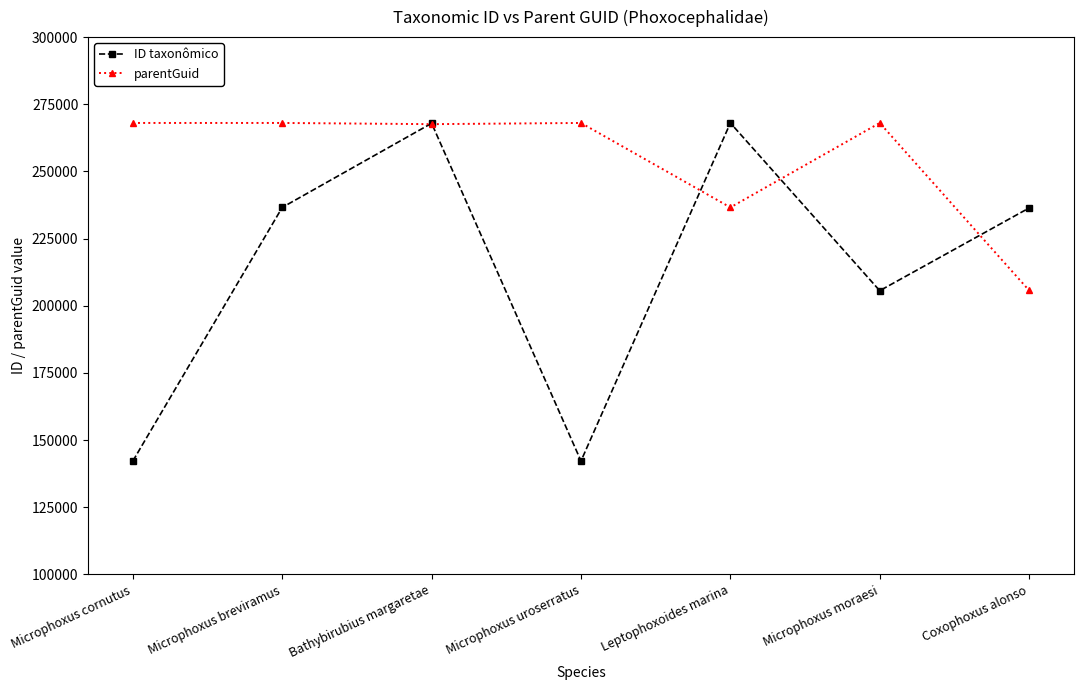

What is the value of the ID taxonômico point at the 2nd from the left?

236616